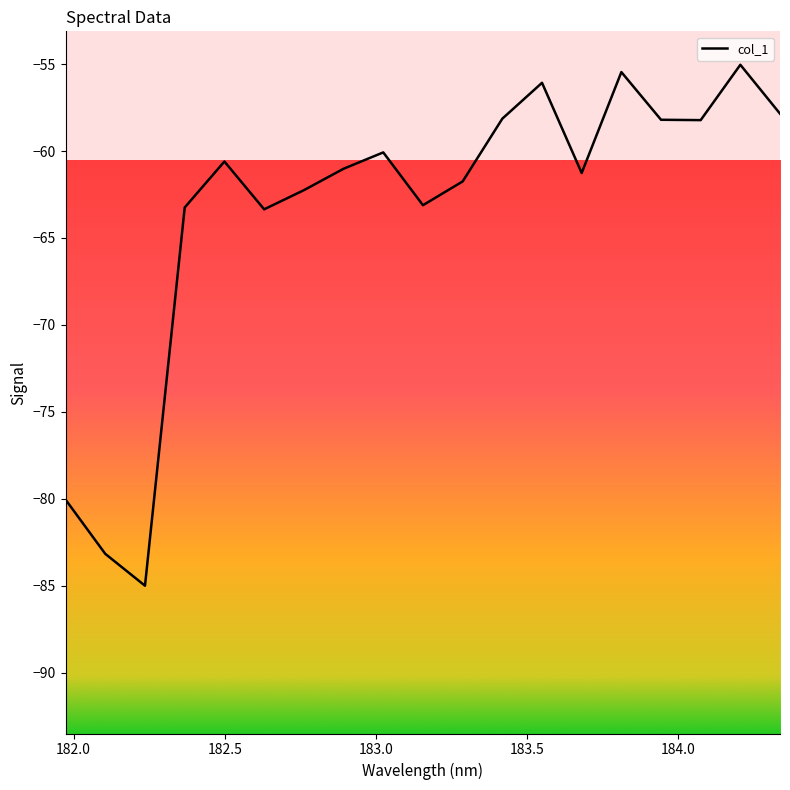

What is the difference between the maximum and minimum values?

30.0